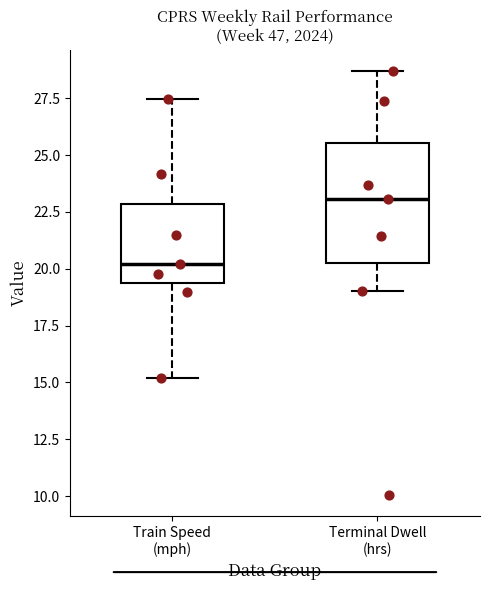

Reading left to right, transcribe this box plot: for each box, give where its median line is, the range the box spans, and where its two whiskers end, as read against the y-axis. The values are not printed on the chart, so give them approximately, as read against the axis.

Train Speed (mph): median 20.0, box 19.5 to 23.0, whiskers 15.0 to 27.5
Terminal Dwell (hrs): median 23.0, box 20.0 to 25.5, whiskers 19.0 to 28.5